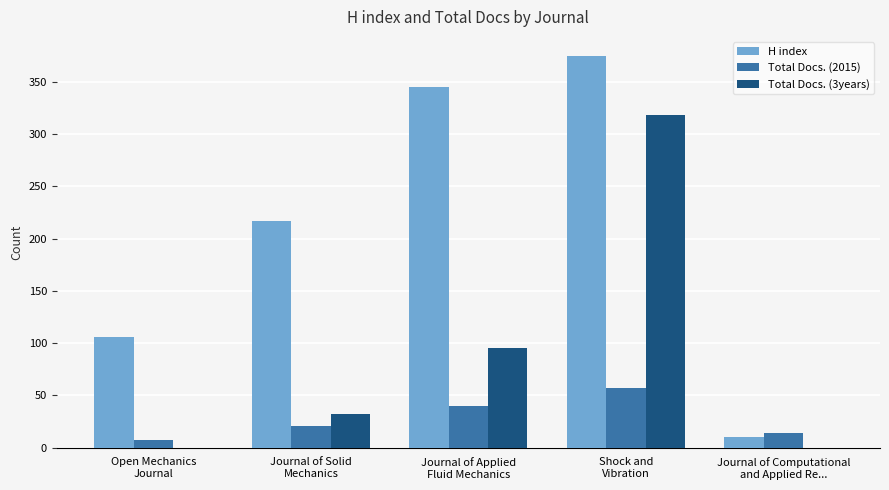

What is the highest value of the Total Docs. (2015) series?

57